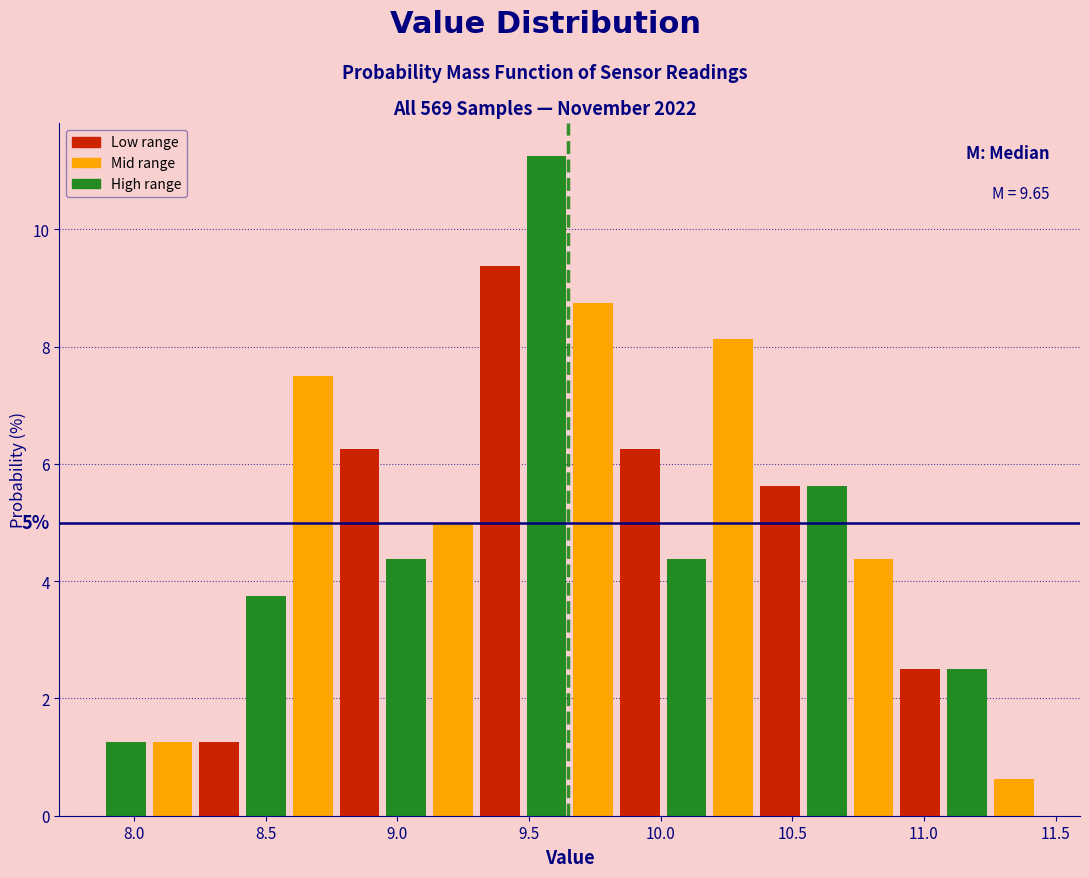

Read against the x-axis, roughly where is the centre of the tallest bar?

9.55